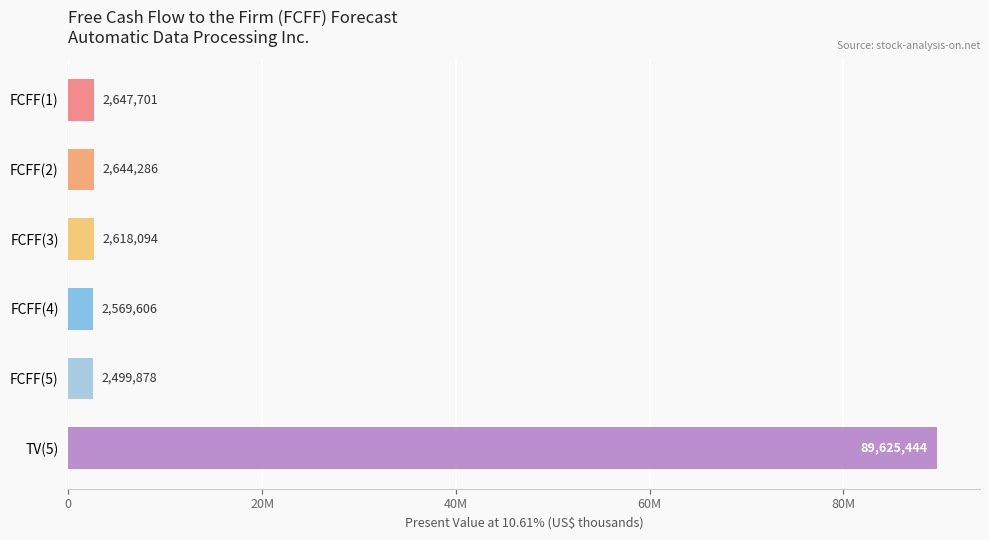

Does the chart contain any negative values?

No